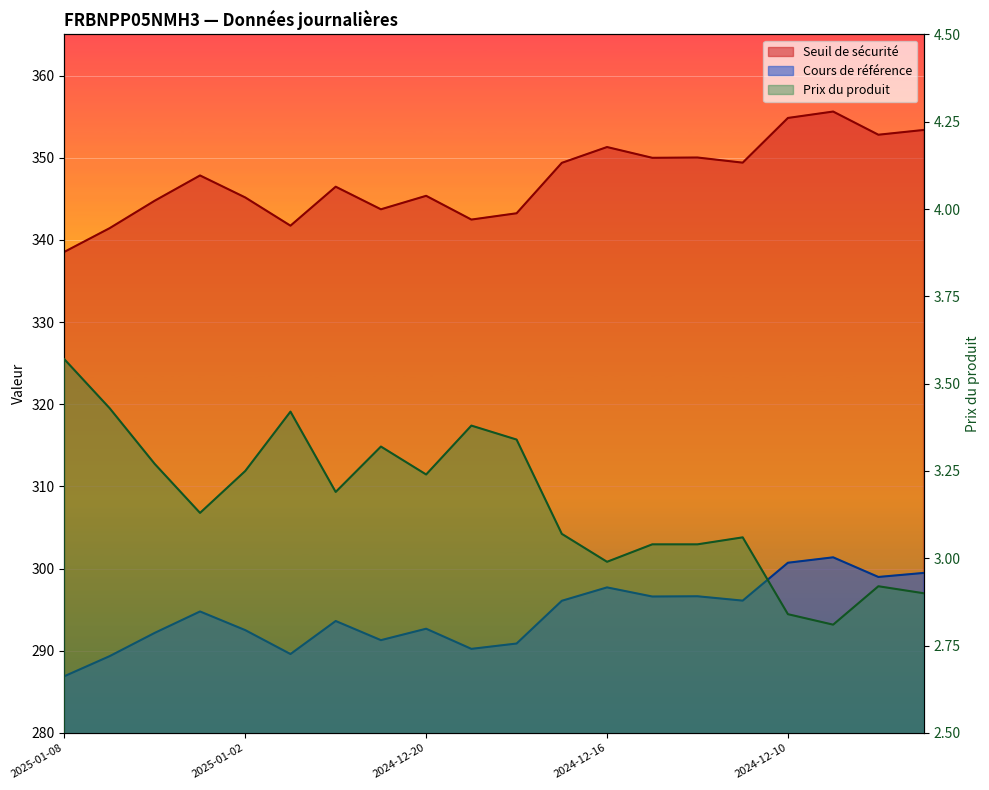

What are all the series names shown in the legend?

Seuil de sécurité, Cours de référence, Prix du produit